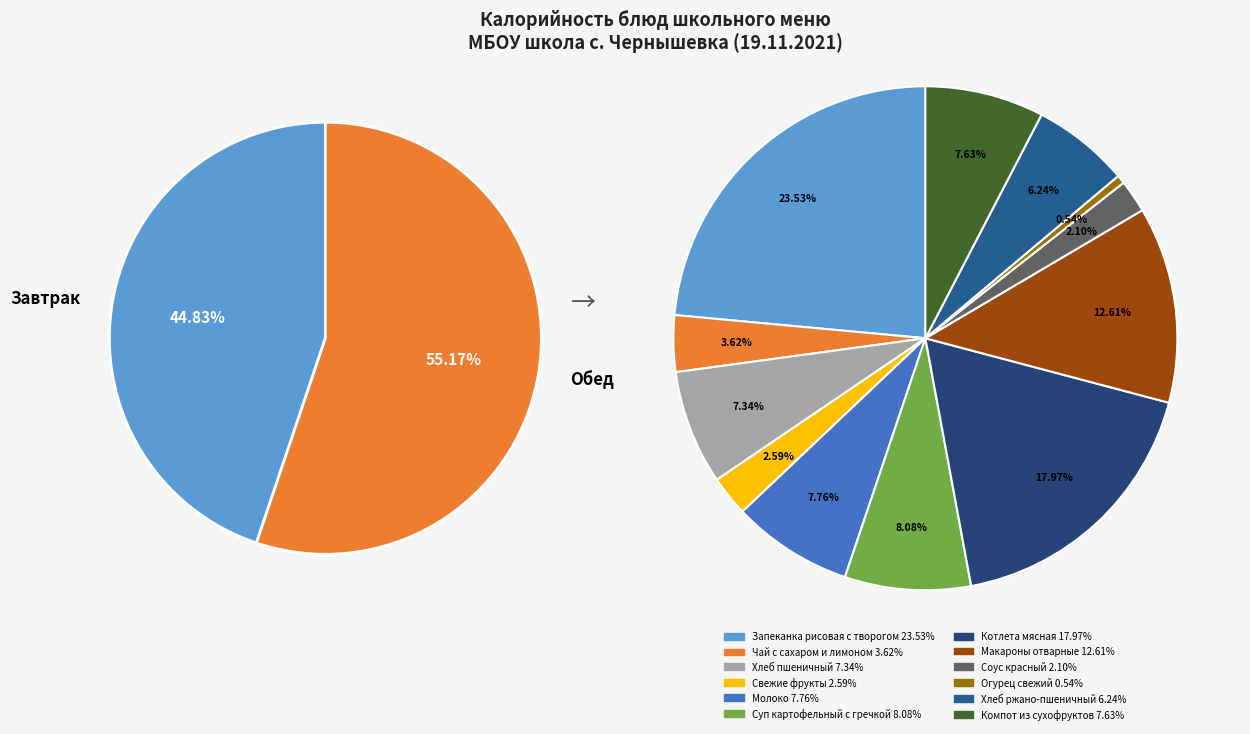

To the nearest percent, what is the average slice percentage?

8%